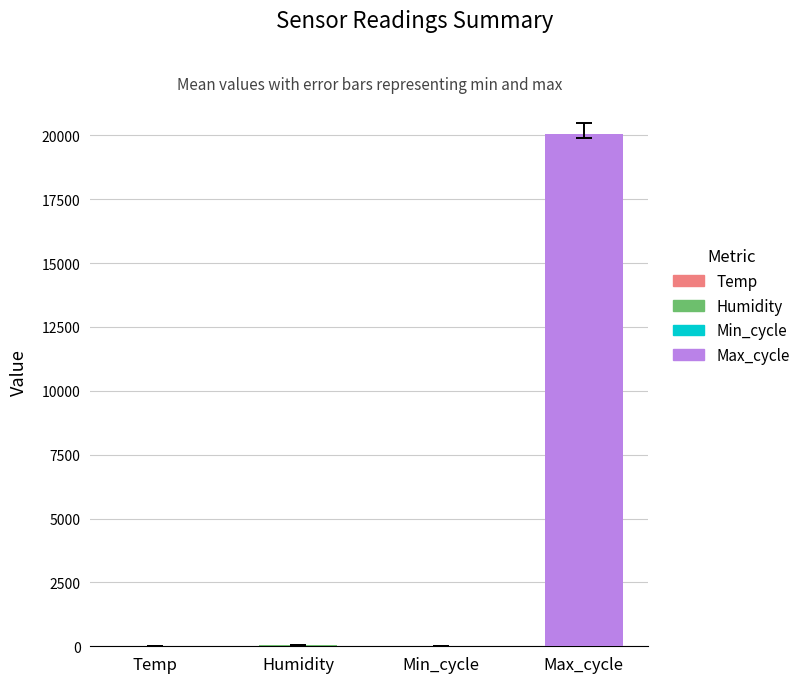

The chart shows a value of 13407.6 at Max_cycle. True or false?

False